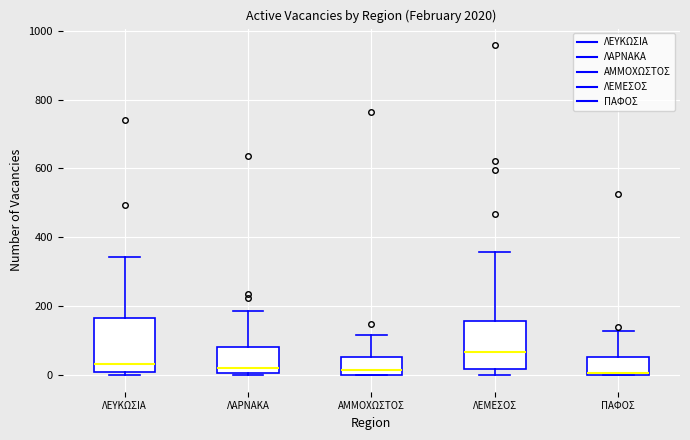

Where is the upper edge of the box for ΛΕΥΚΩΣΙΑ on the y-axis? The values are not printed on the chart, so give them approximately, as read against the axis.

160